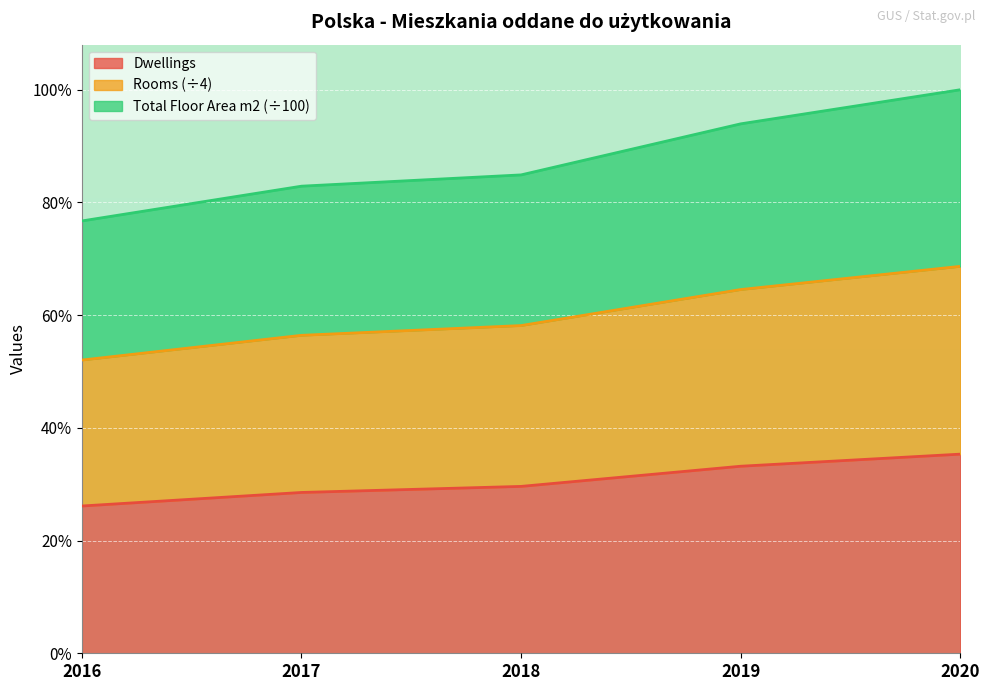

True or false: Total Floor Area (m2) and Dwellings cross at least once.

False